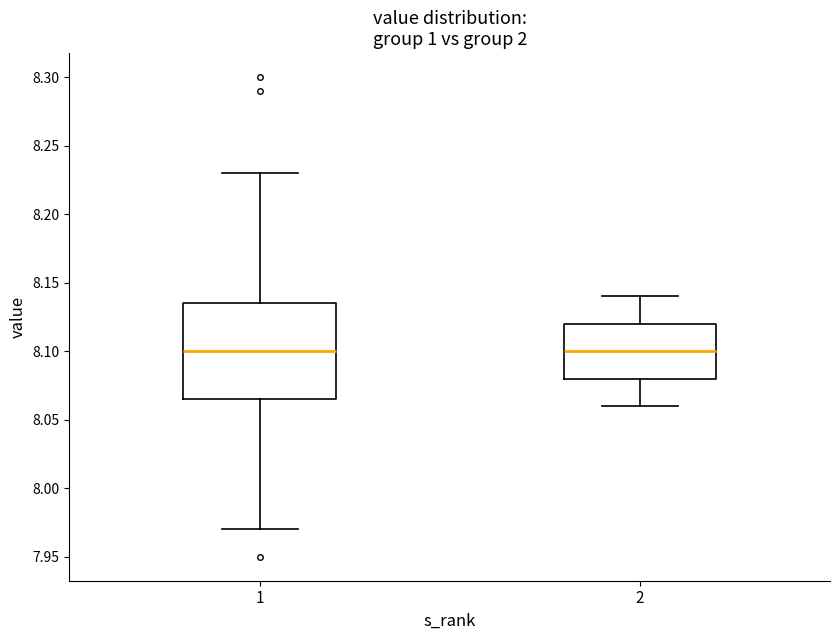

Where is the upper edge of the box at x = 1 on the y-axis? The values are not printed on the chart, so give them approximately, as read against the axis.

8.135